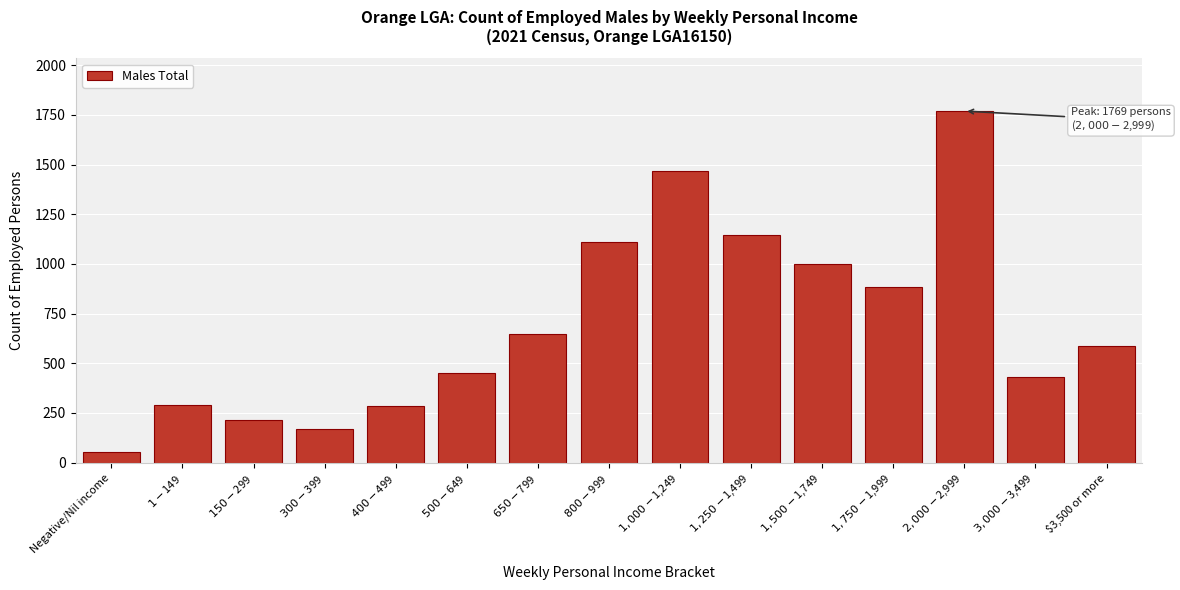

Reading left to right, extract all data points from this chart.

52	292	216	170	283	450	649	1108	1467	1147	999	885	1769	433	589